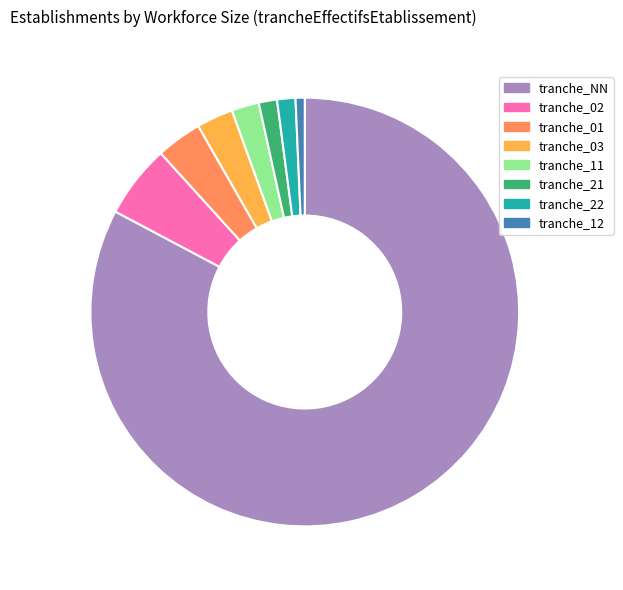

Combined, do tranche_01 and tranche_03 account for over 50%?

No